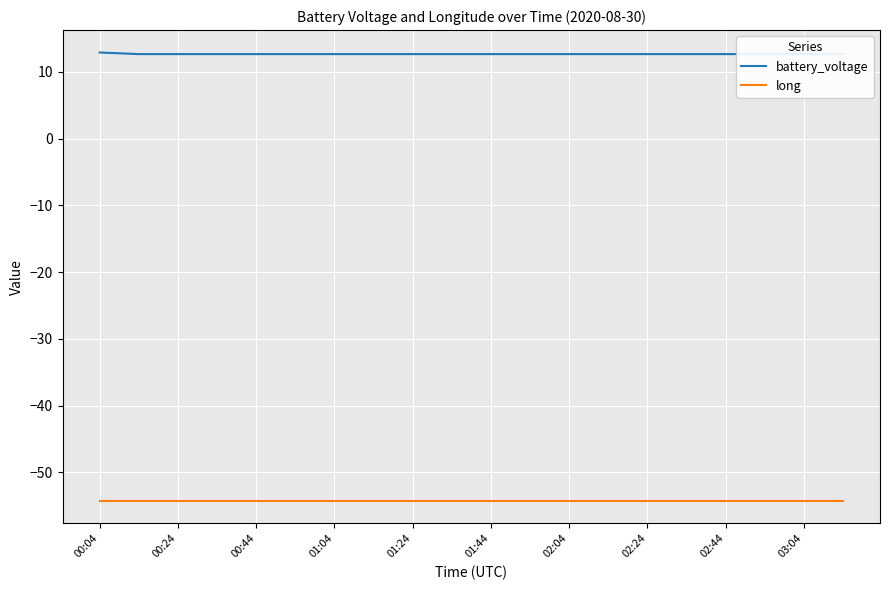

What is the highest value of the battery_voltage series?

12.9